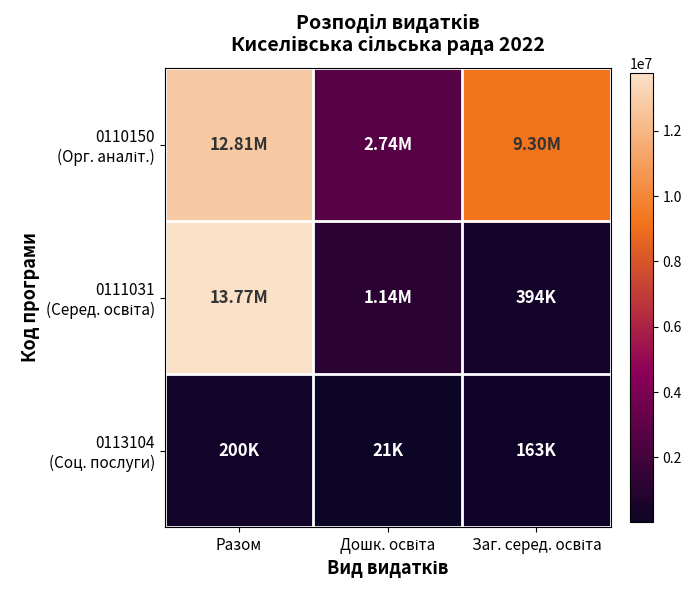

Which category has the highest value across all series?

Разом